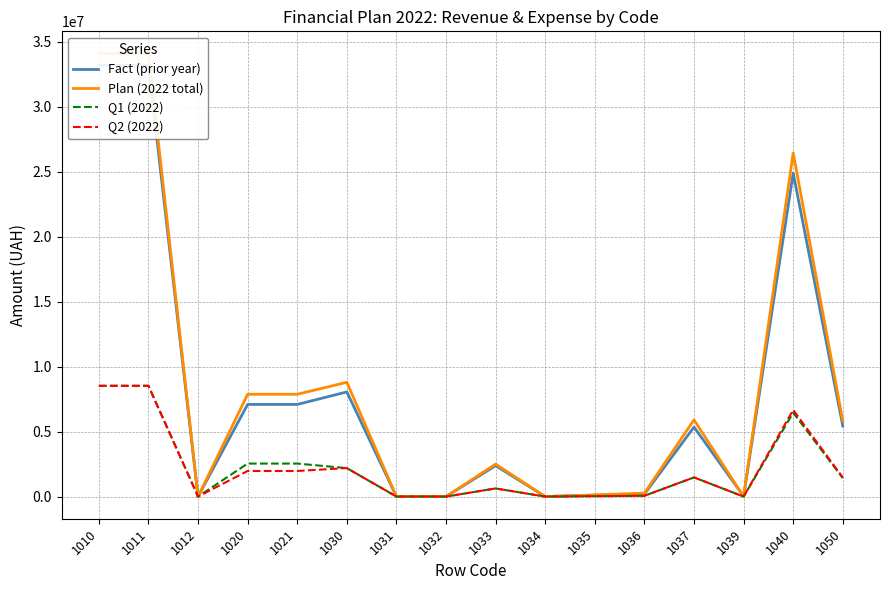

True or false: Q1 (2022) and Fact (prior year) cross at least once.

False